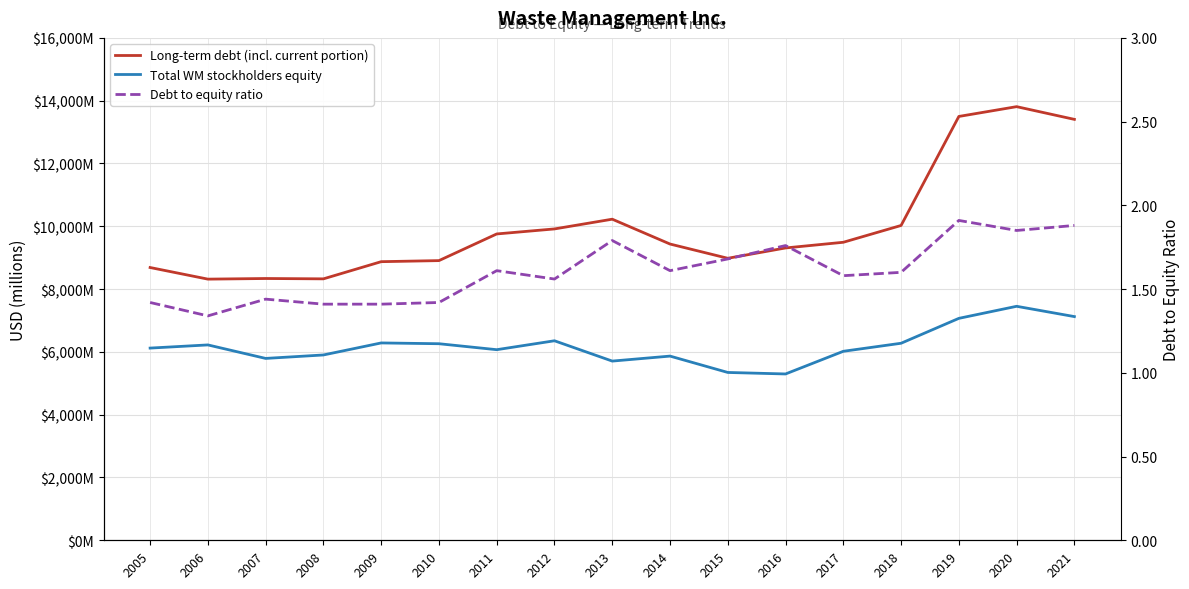

True or false: Total WM stockholders equity has a value of 6019.0 at 2017.

True